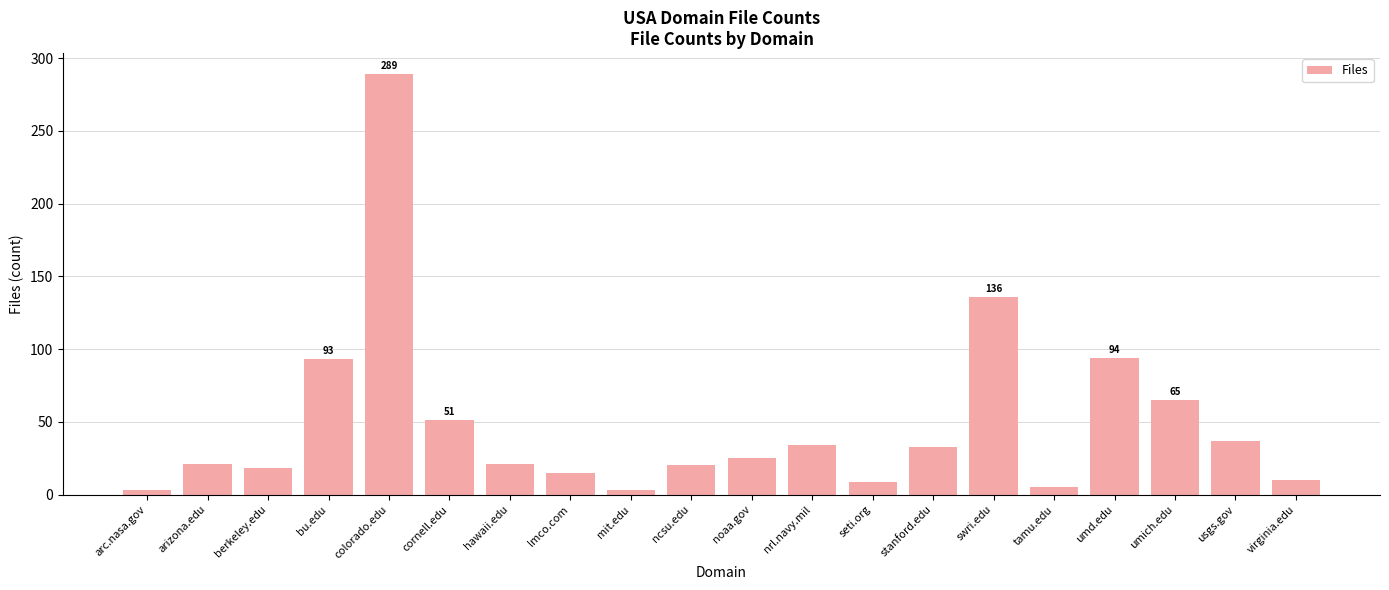

At which category does the chart reach its peak across all series?

colorado.edu